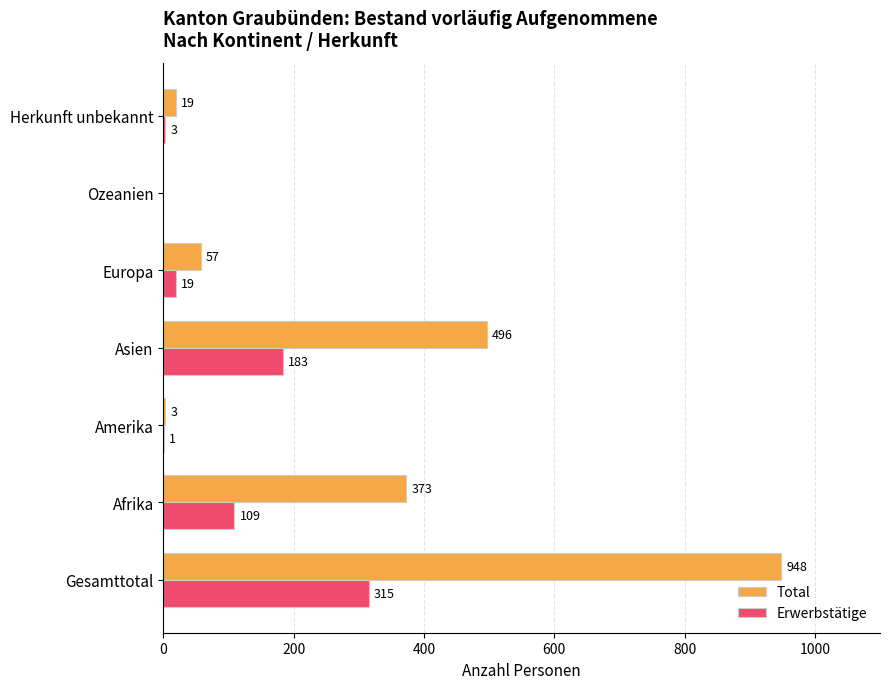

What is the total value across all series at Herkunft unbekannt?

22